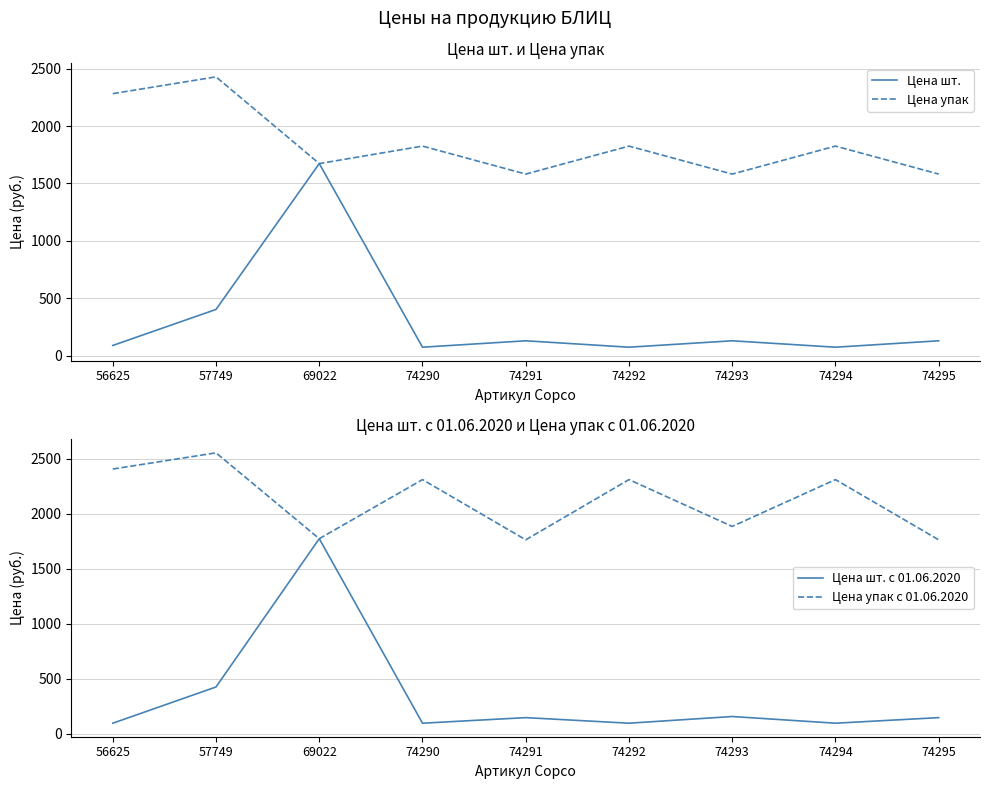

How many values in the Цена упак series exceed 1825?

5